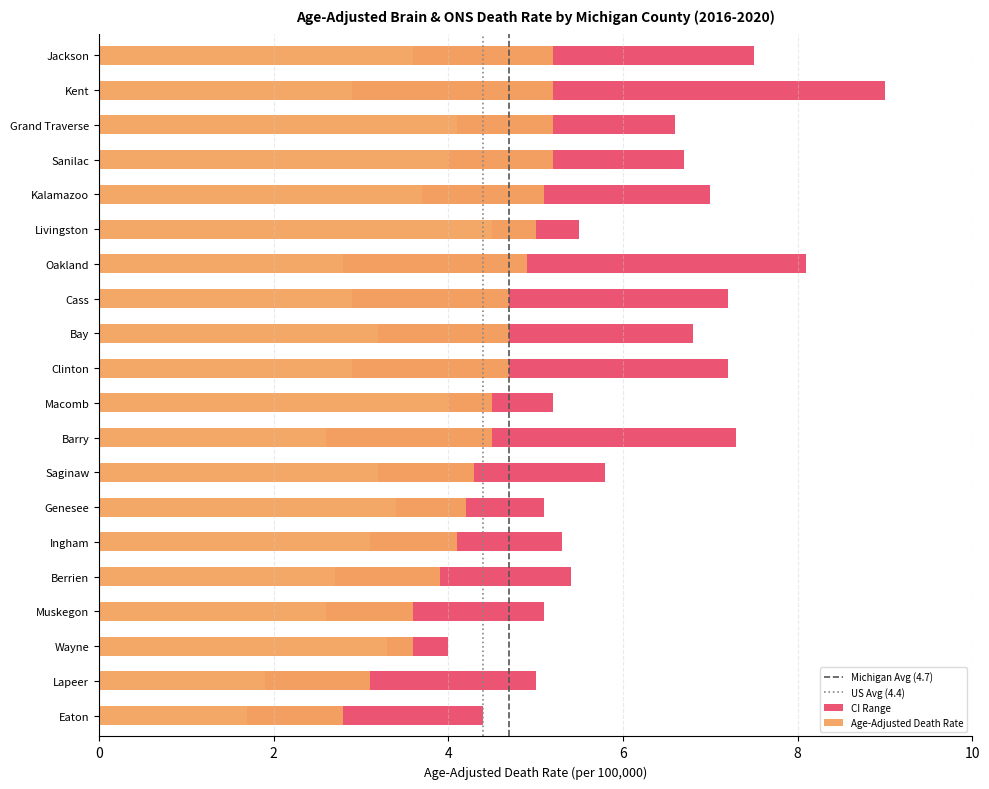

Is it true that US Avg (4.4) equals 0 at 0?

False